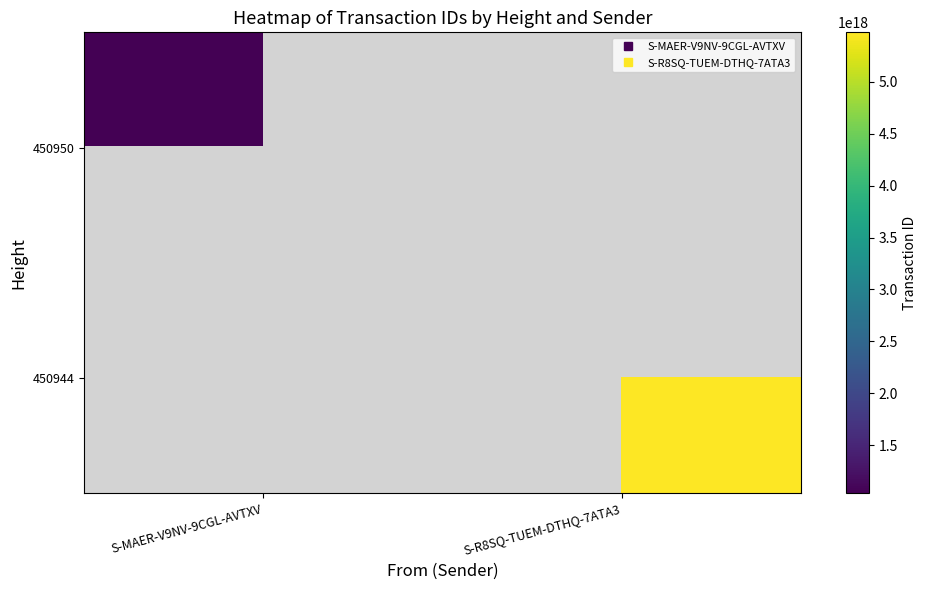

At how many categories does at least one series exceed 5402356061580926976?

1